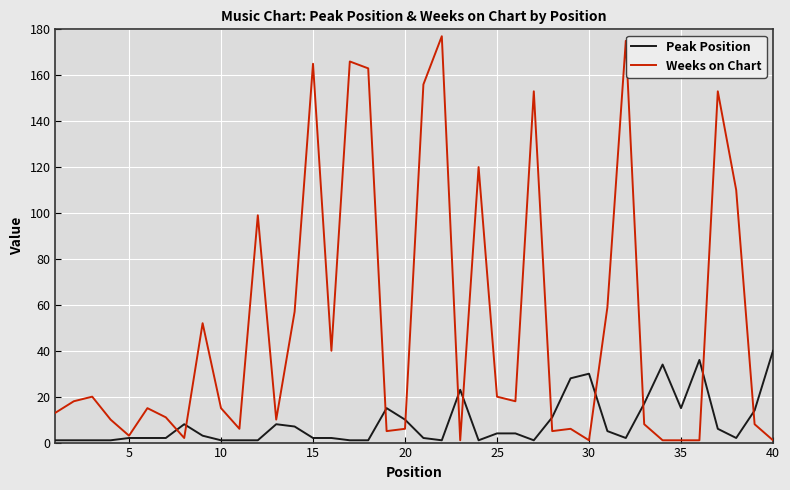

List the series in order of their peak value, highest first.

Weeks on Chart, Peak Position